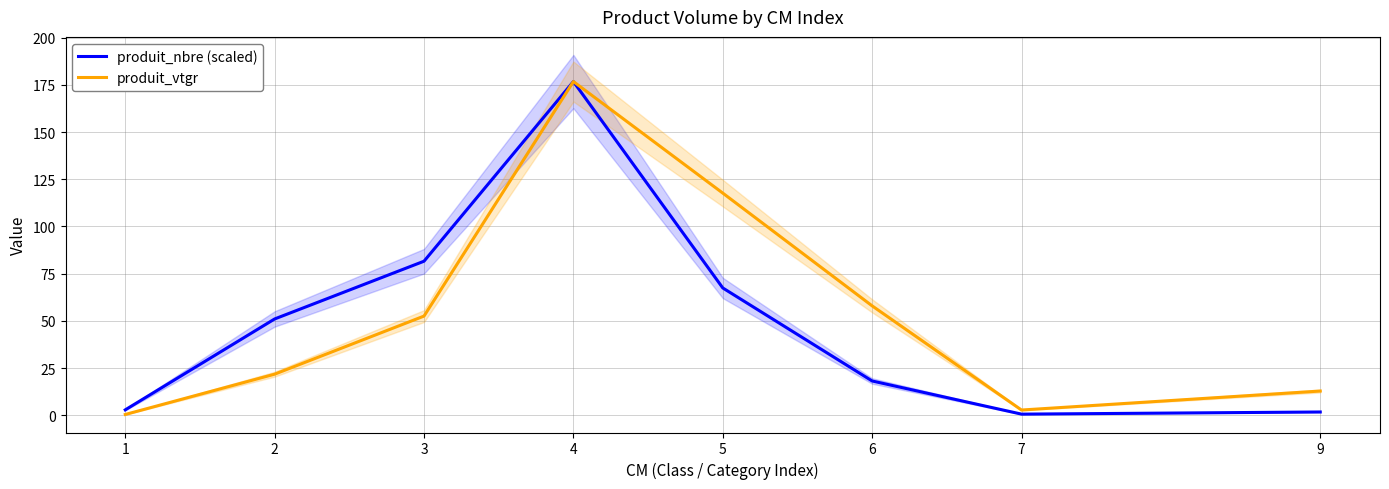

True or false: produit_vtgr and produit_nbre (scaled) cross at least once.

False